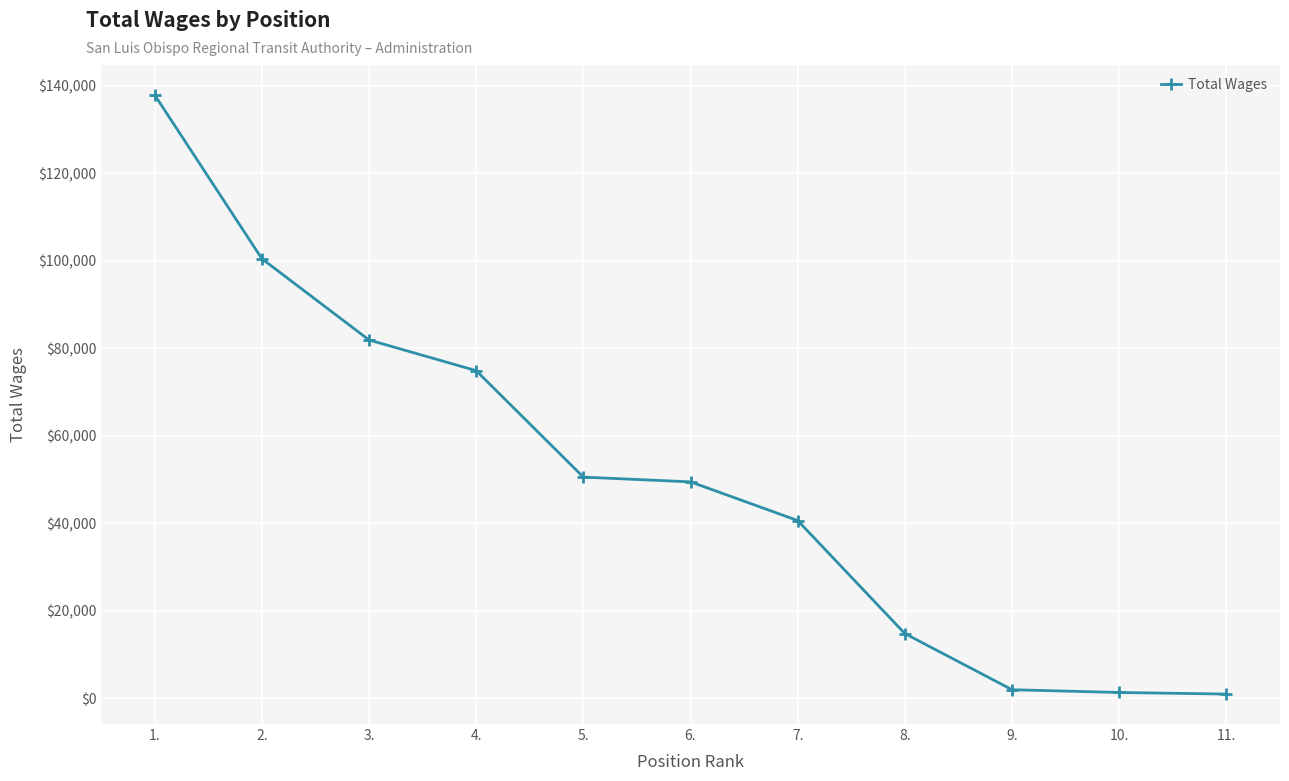

What is the label of the 3rd point from the left?

3.